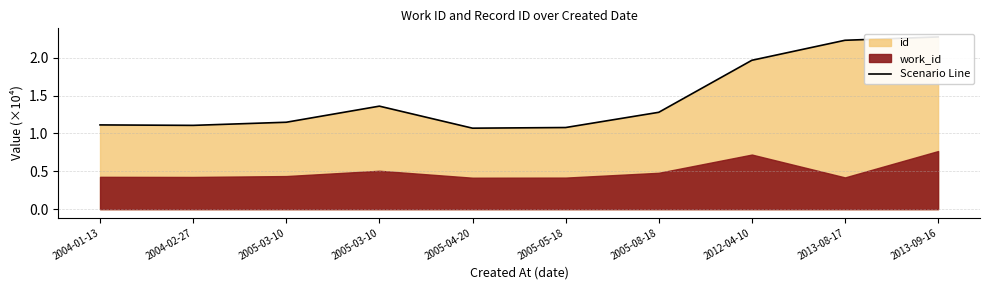

Approximately how many times larger is the value at 2005-08-18 compared to 2013-08-17?

0.6